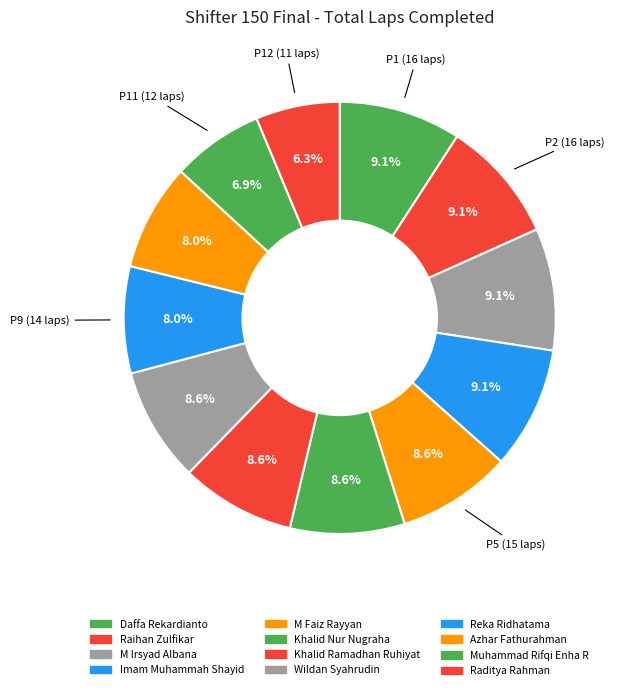

What percentage do M Irsyad Albana and Wildan Syahrudin together represent?

17.7%